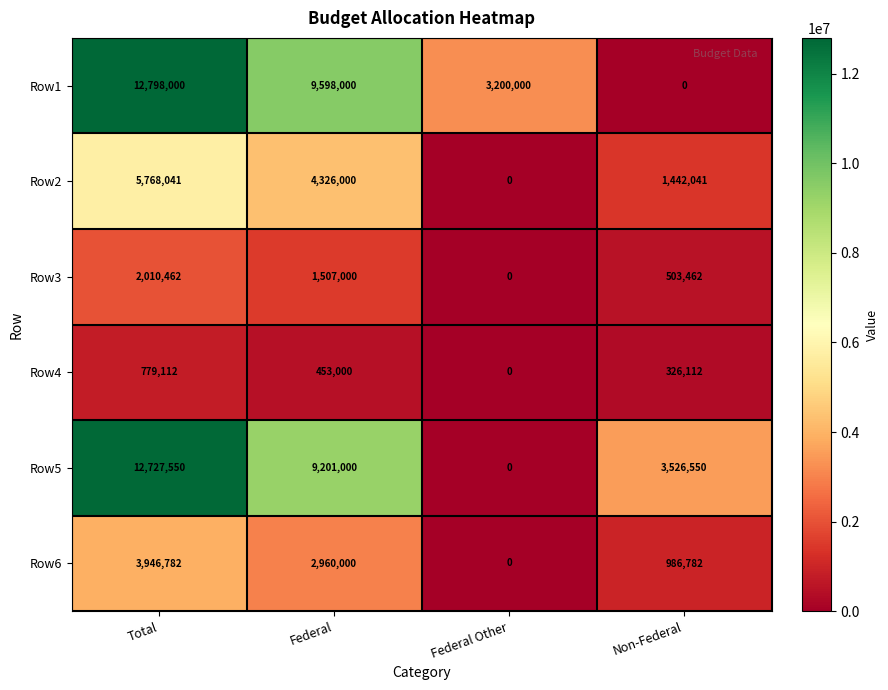

What is the maximum value shown in the chart?

12798000